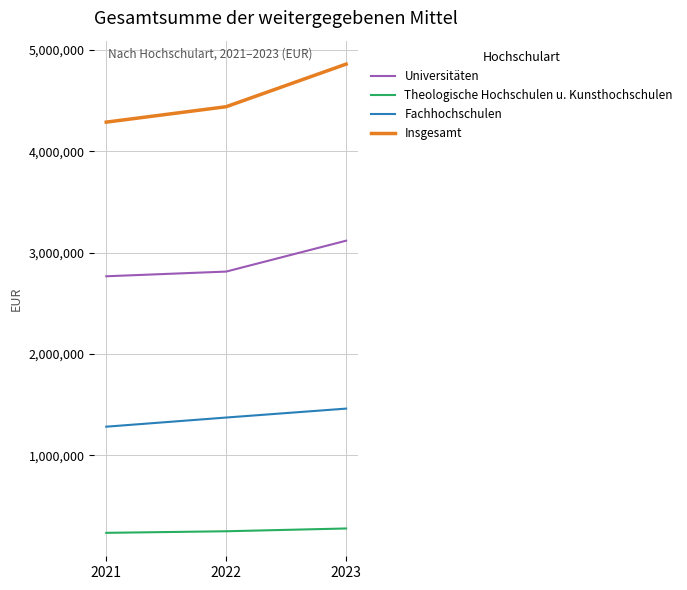

How many lines are shown in the chart?

4